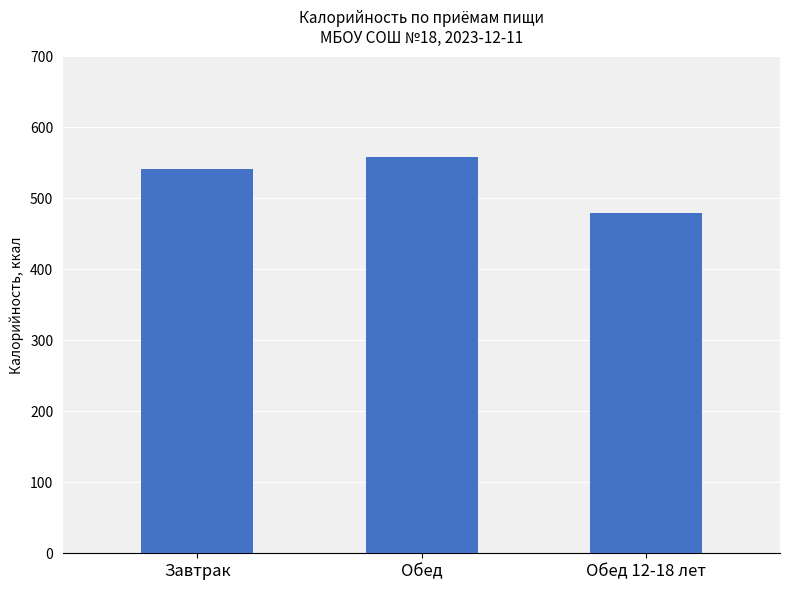

Which has a higher value, Обед 12-18 лет or Завтрак?

Завтрак